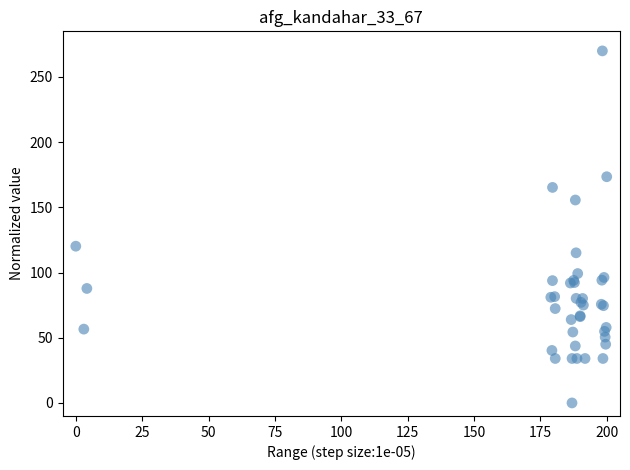

What Y value in the scatter plot is closest to 135?

120.2